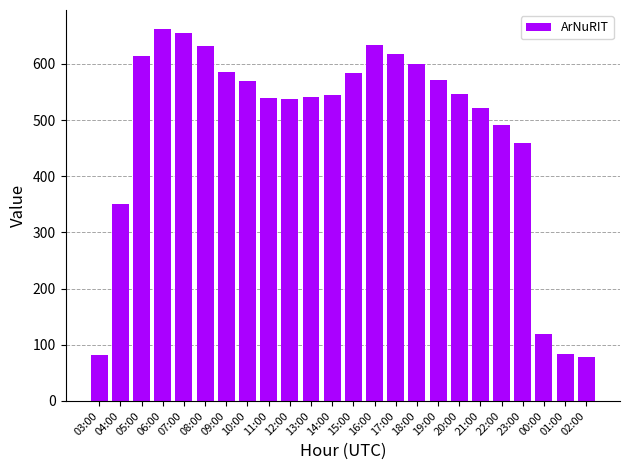

What is the maximum value shown in the chart?

663